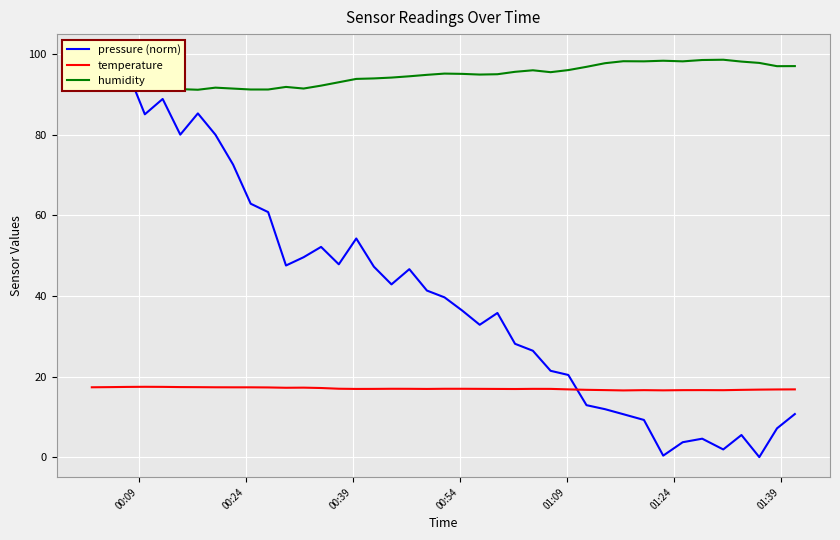

What is the lowest value of the humidity series?

90.9